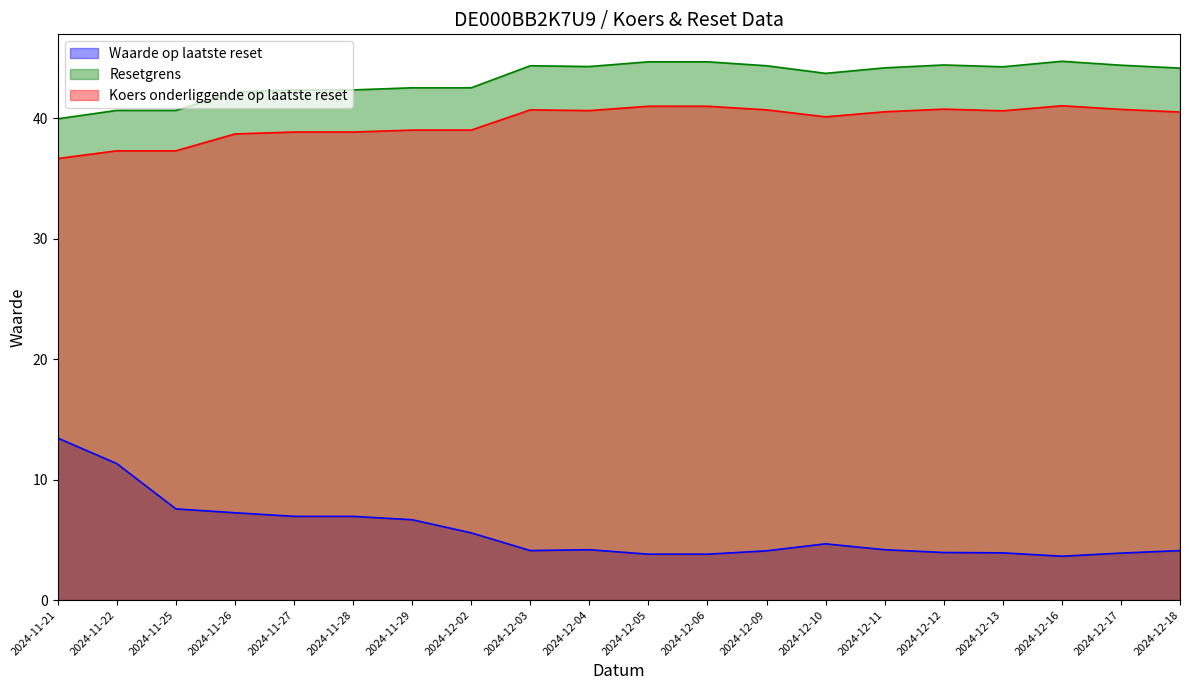

Does the chart have visible grid lines?

No